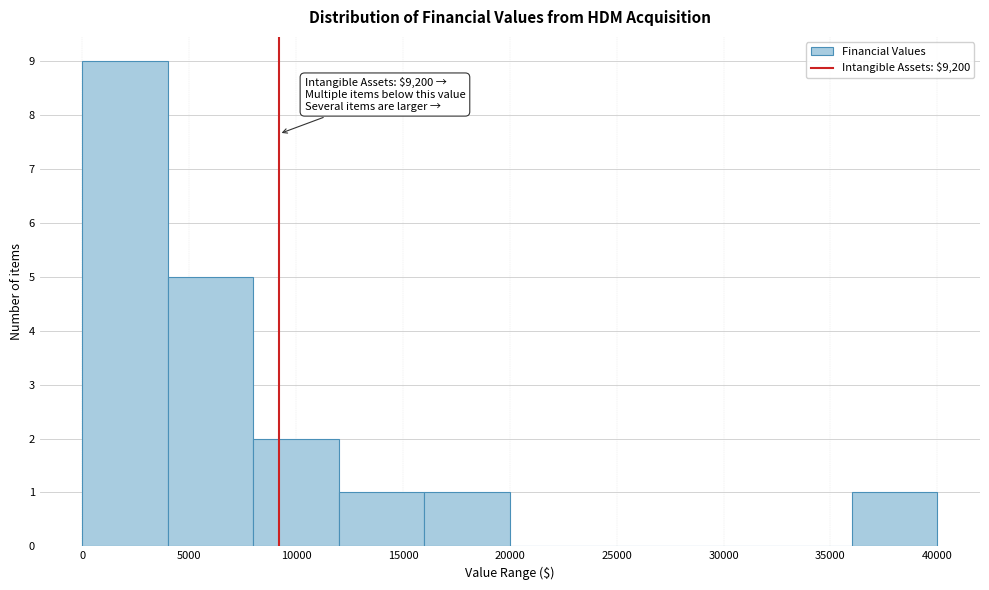

Over which range of the x-axis is the bar tallest?

0 to 4000